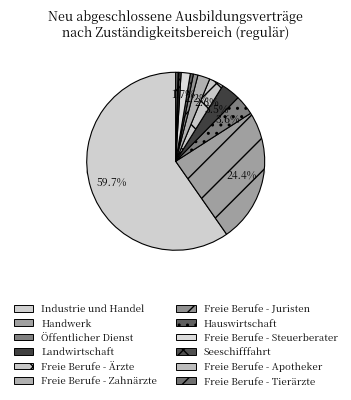

What percentage is the Freie Berufe - Ärzte slice, to the nearest percent?

3%